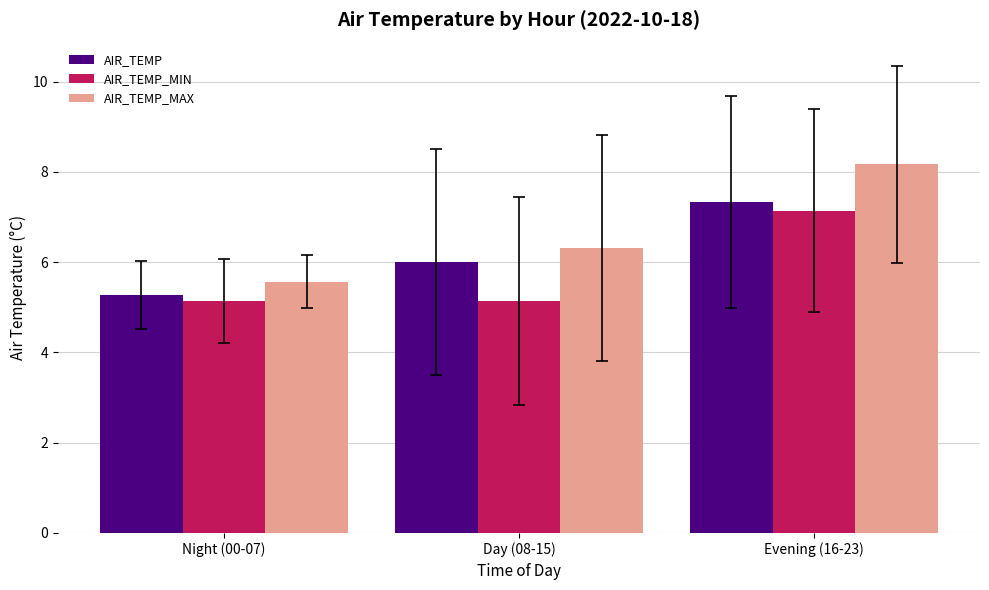

Which category has the highest value in the AIR_TEMP_MAX series?

Evening (16-23)